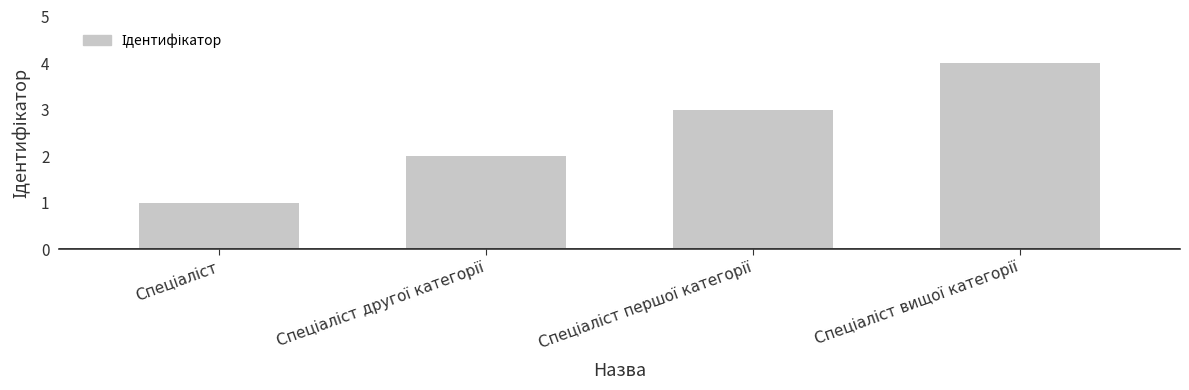

What is the value of the 3rd bar from the left?

3